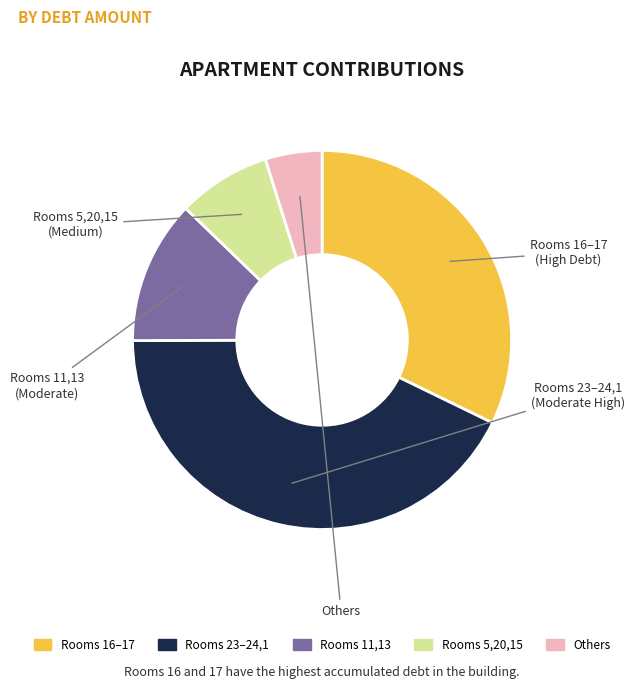

Does any single category account for the majority?

No